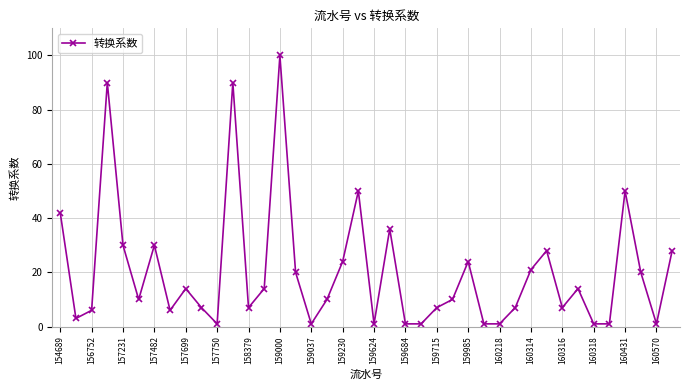

True or false: there are more than 2 points higher than both neighbors.

True